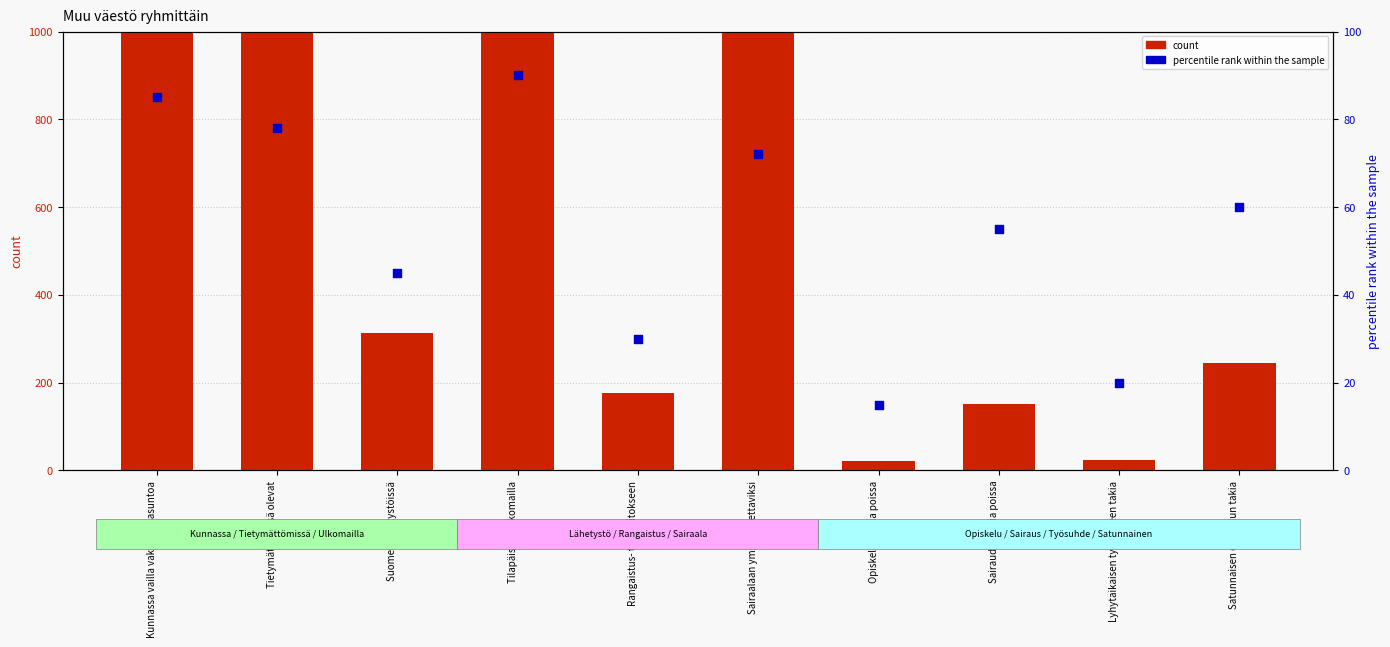

What is the total value across all series at Opiskelun takia poissa?

36.0